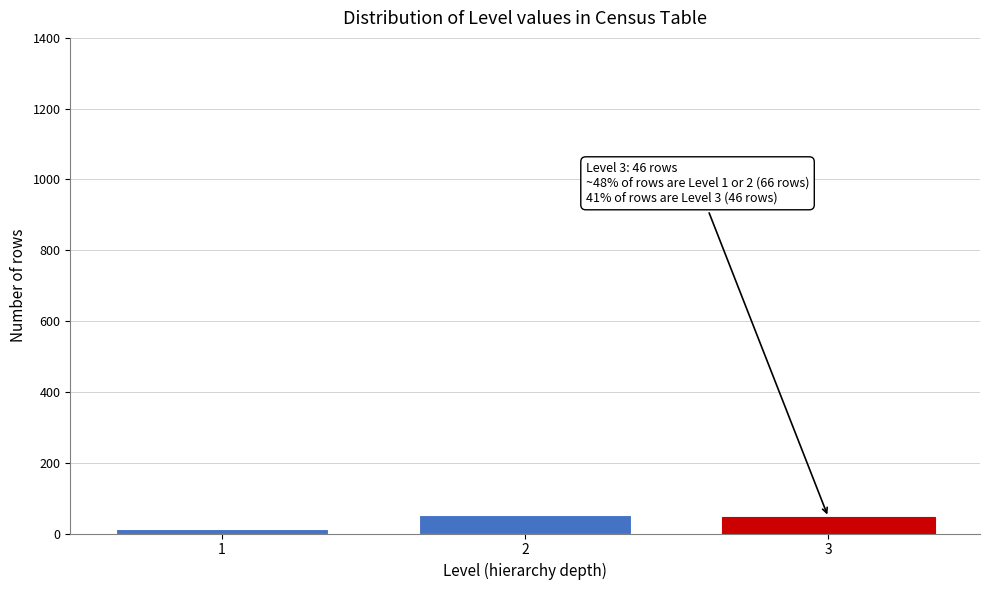

Reading left to right, list all the values displayed in this chart.

14	52	46